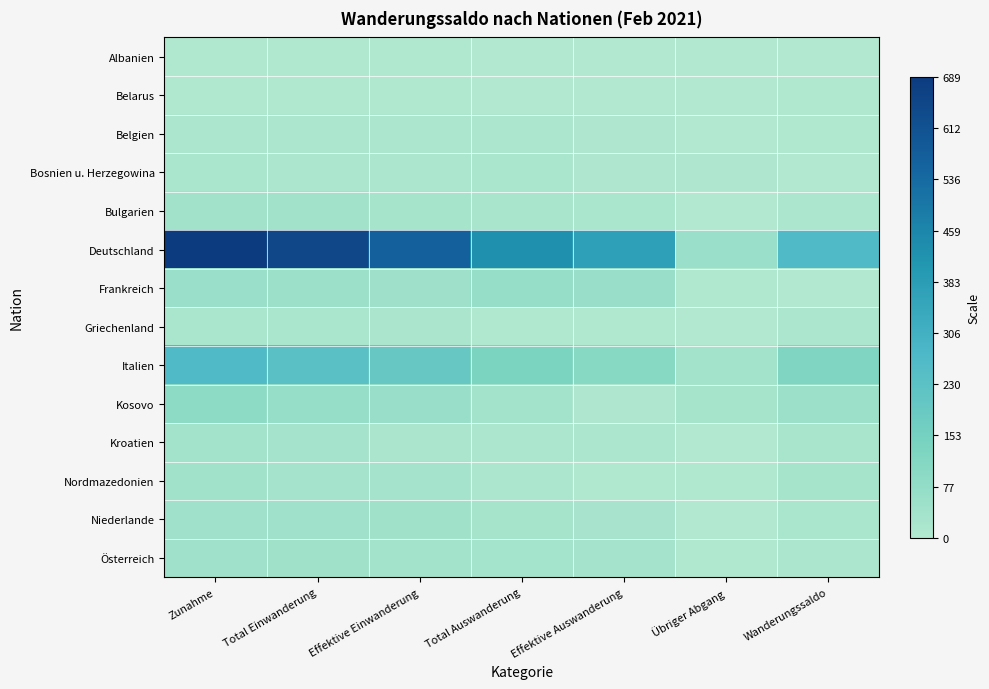

Rank the series by their maximum value, from lowest to highest.

Albanien, Belarus, Belgien, Griechenland, Bosnien u. Herzegowina, Kroatien, Bulgarien, Nordmazedonien, Österreich, Niederlande, Frankreich, Kosovo, Italien, Deutschland